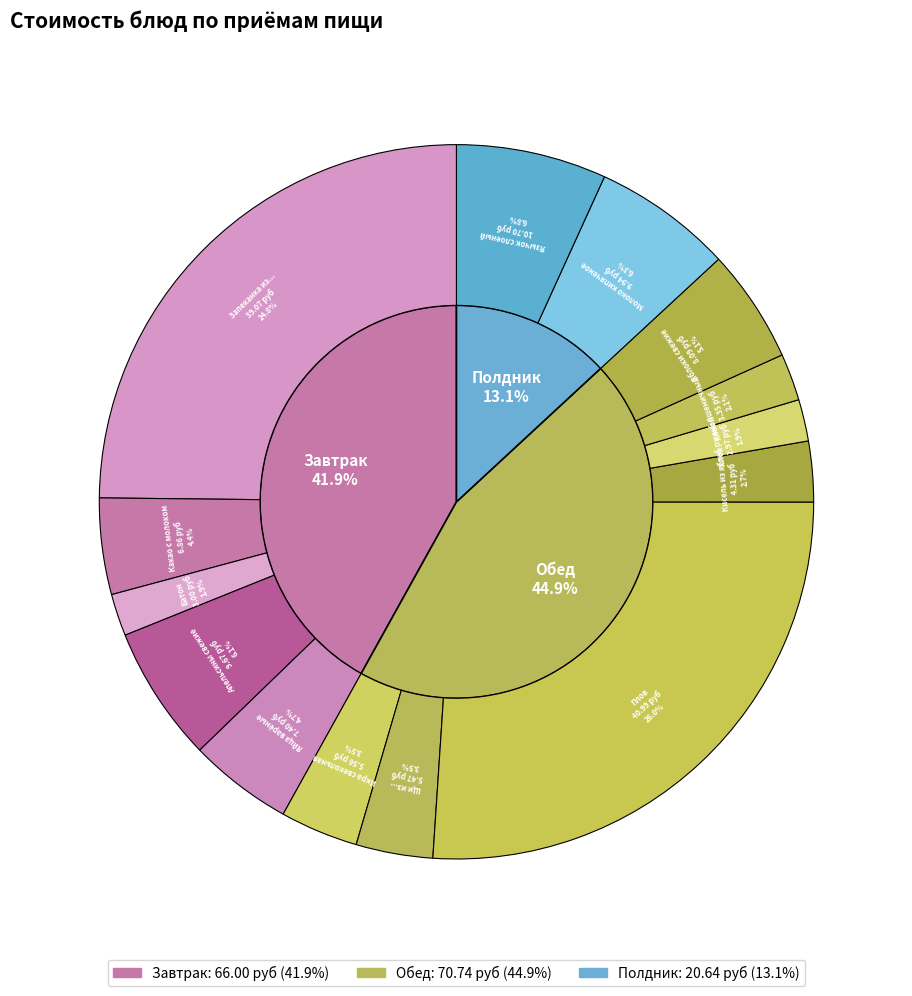

How many segments does this pie chart have?

14